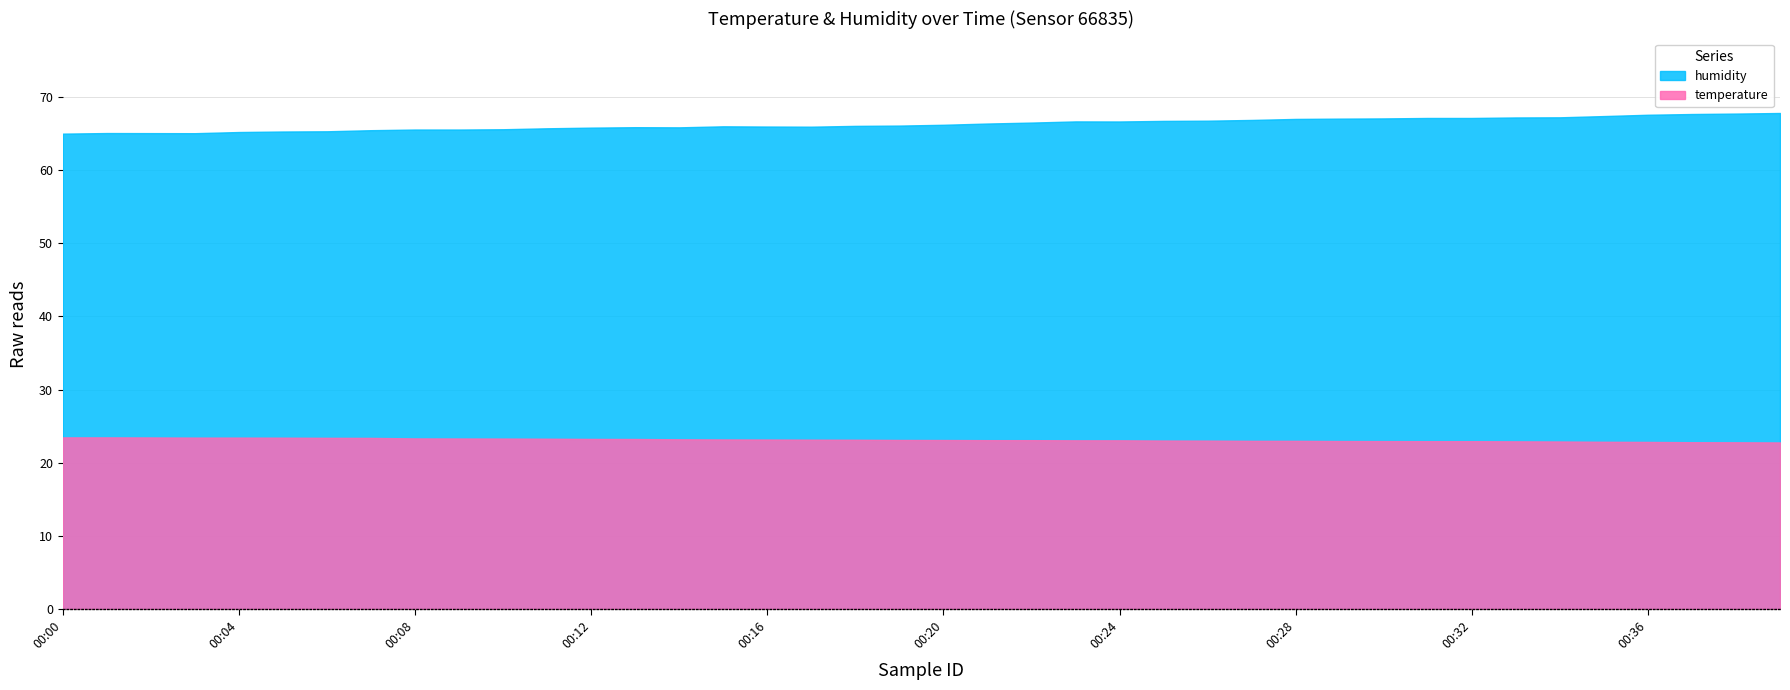

True or false: humidity has a value of 66.0 at 00:15.

True